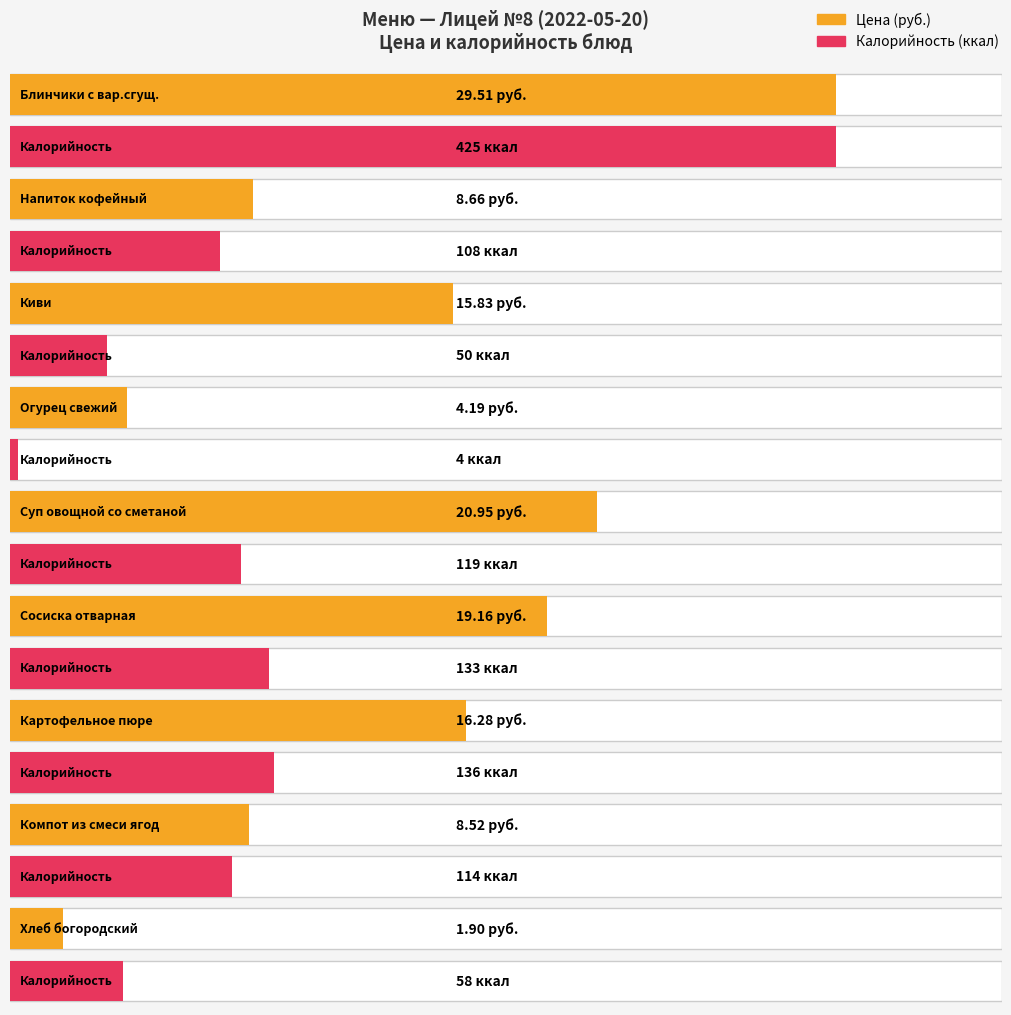

How many groups of bars are there?

9